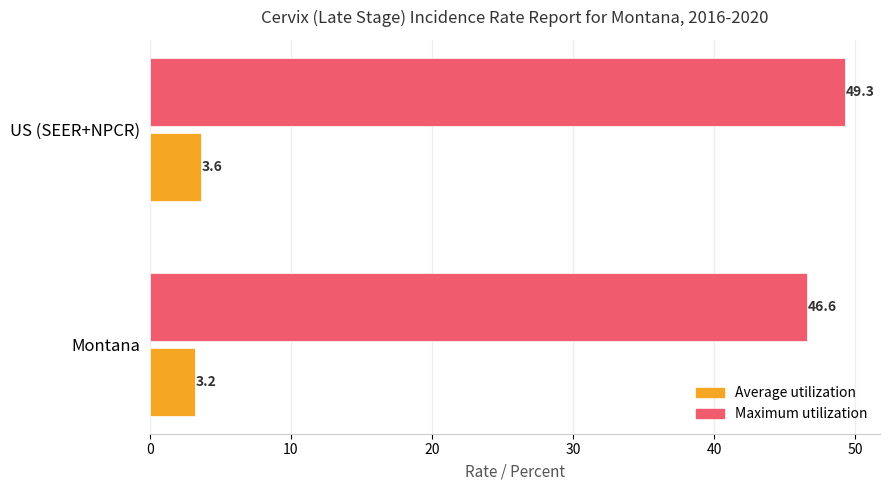

List the labels in order of Average utilization value, smallest first.

Montana, US (SEER+NPCR)